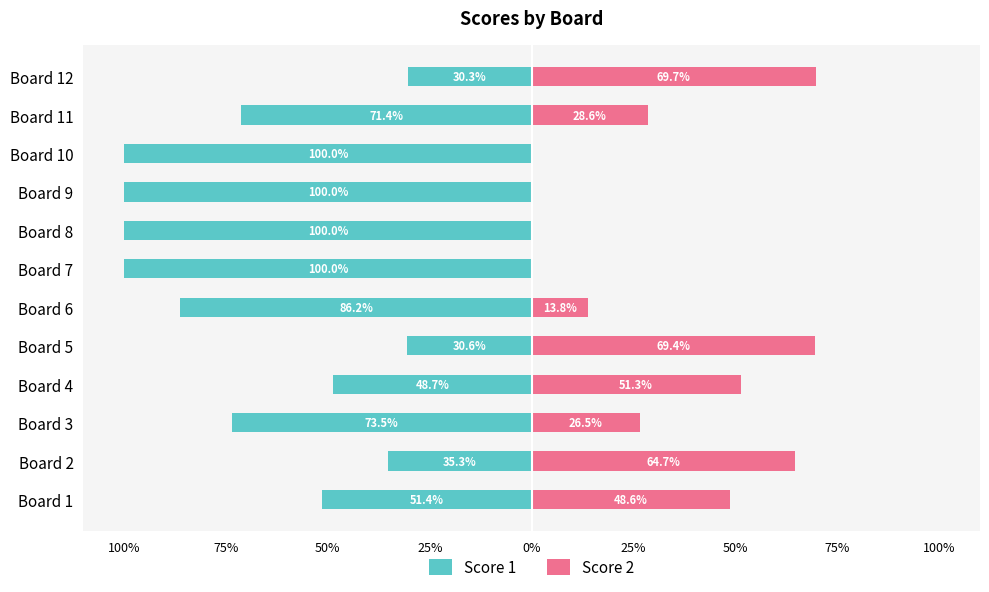

Read the Score 1 value at Board 9.

-100.0